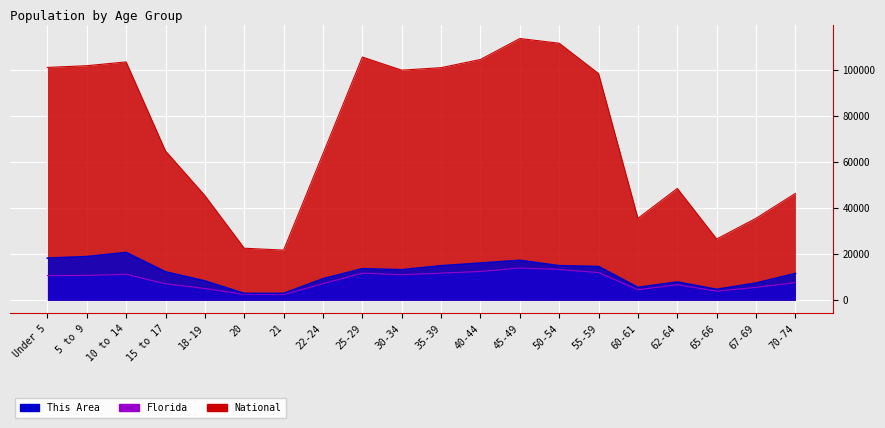

How many data points in Florida are less than 10735?

10